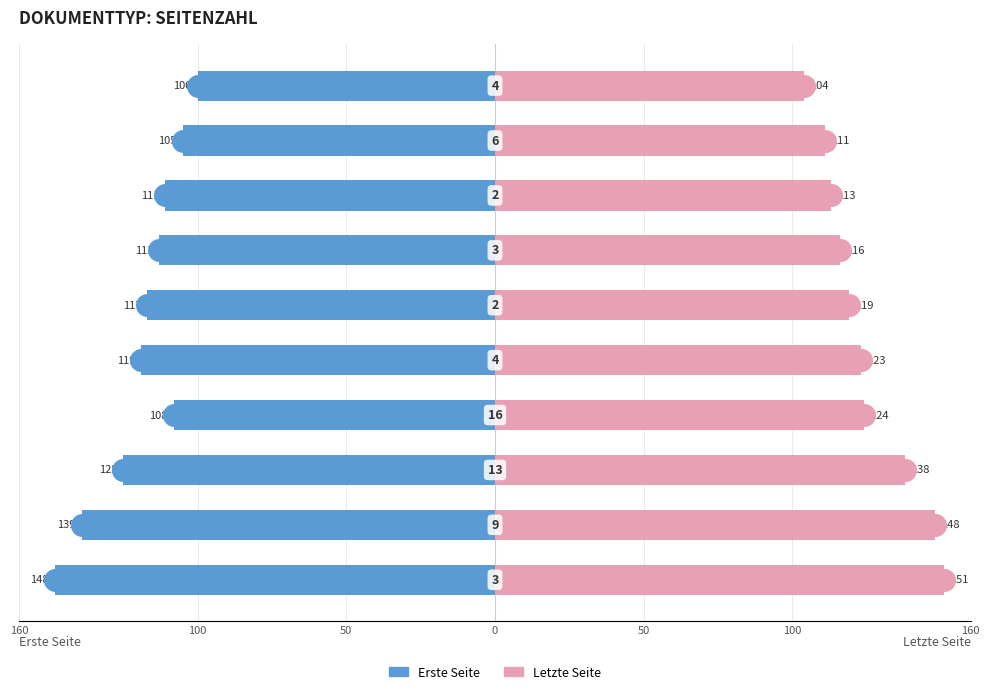

At how many categories does at least one series exceed 24?

10